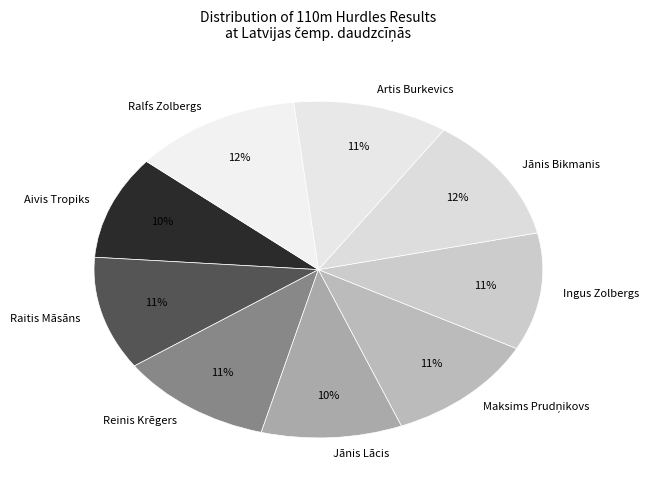

Count the number of slices in the pie.

9